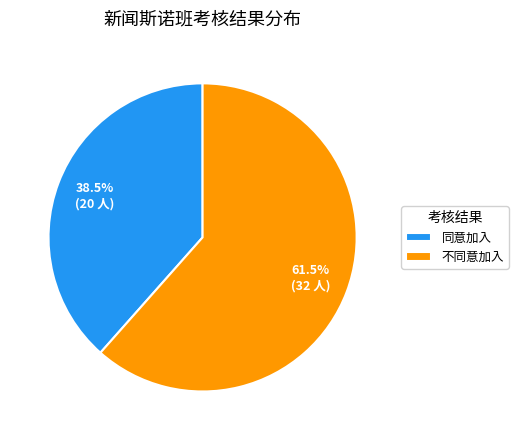

Between 不同意加入 and 同意加入, which is larger?

不同意加入